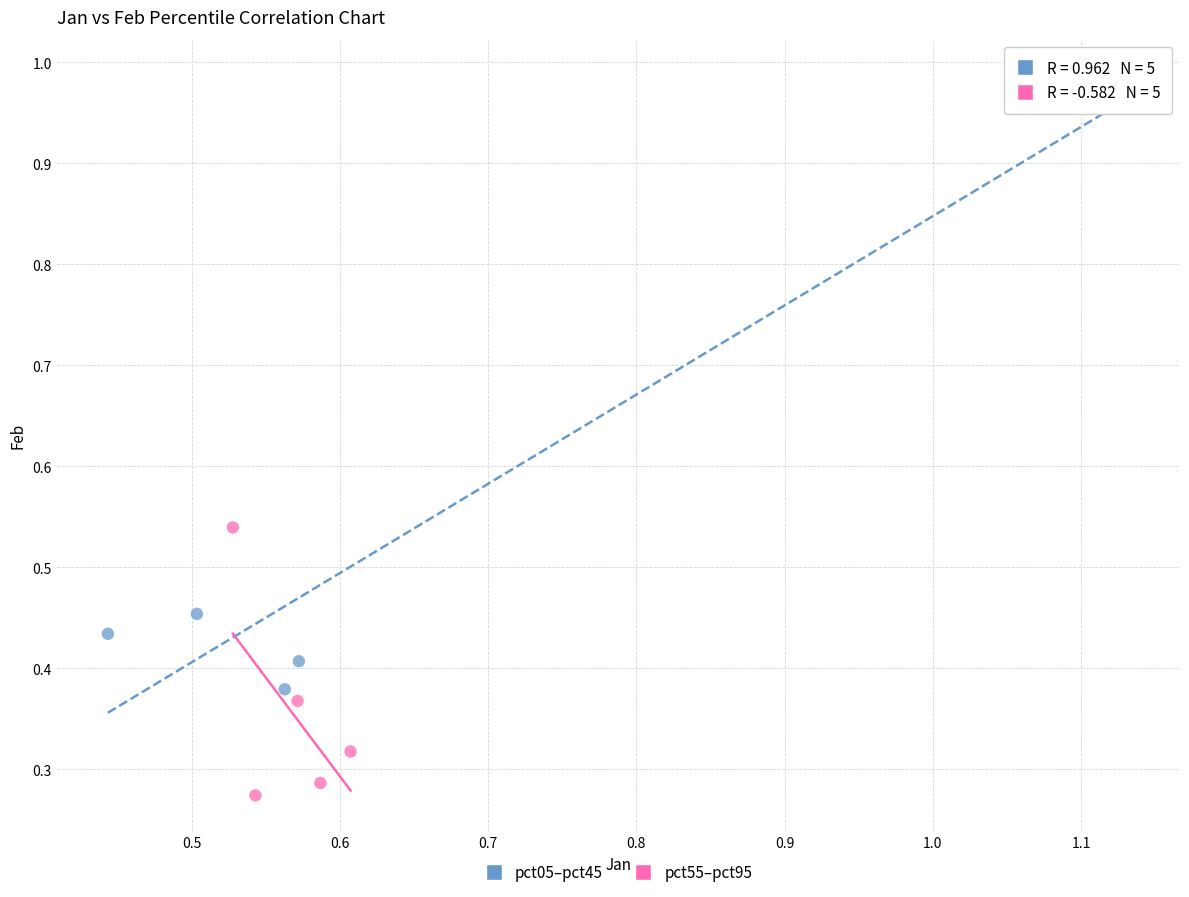

Which series reaches the minimum Y coordinate?

pct55–pct95